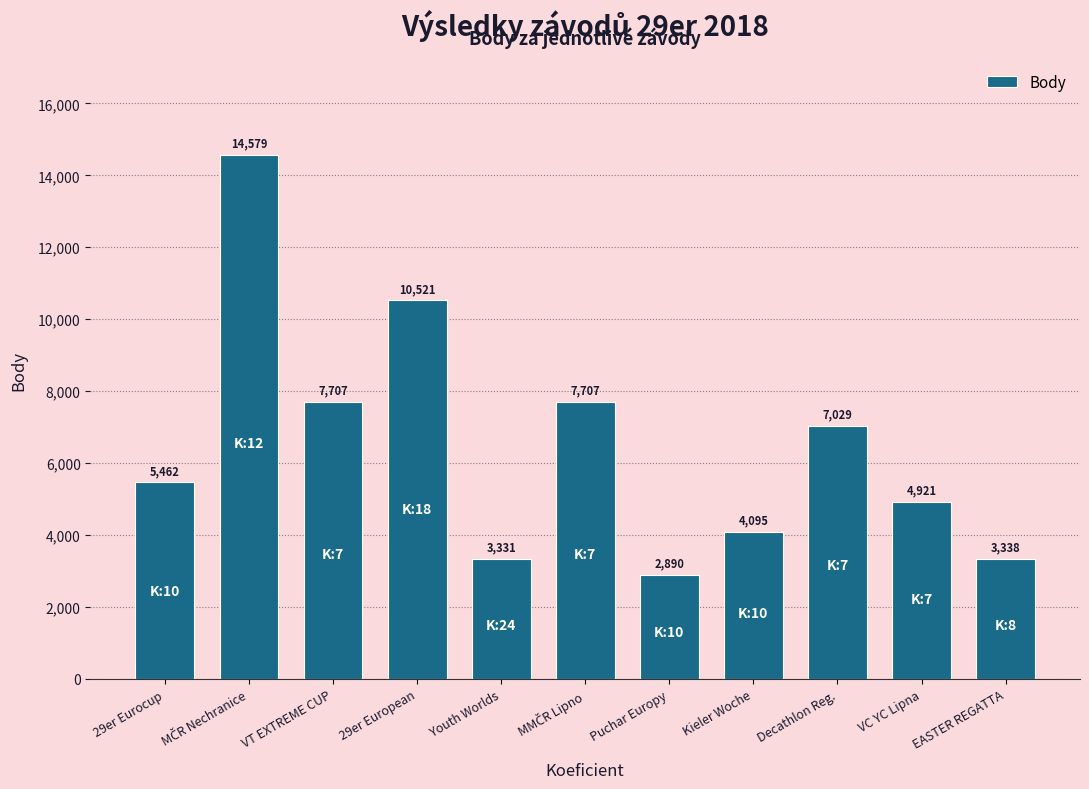

How many bars are there in total?

11